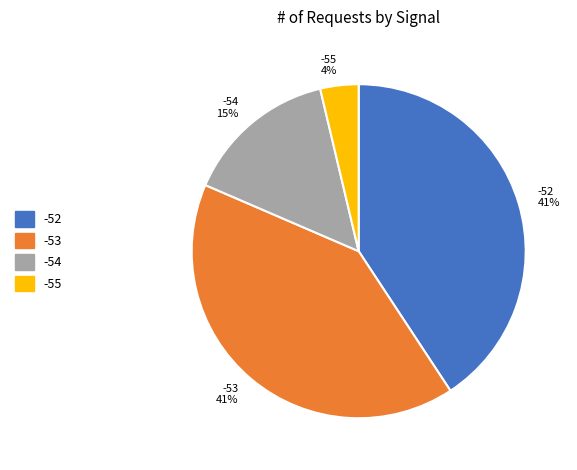

What is the ratio of the value at -54 15% to the value at -52 41%?

0.4